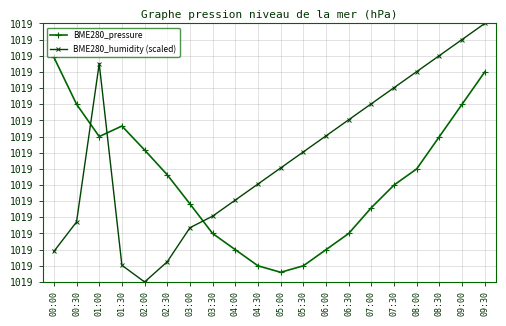

True or false: BME280_humidity (scaled) and BME280_pressure cross at least once.

True